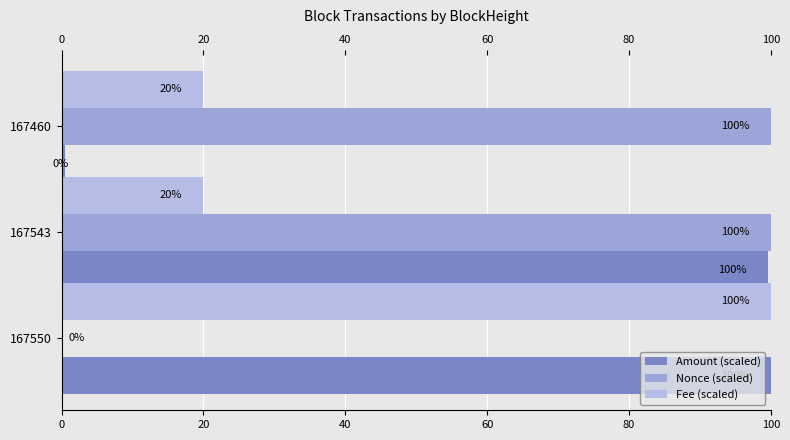

Count the number of data series in this chart.

3